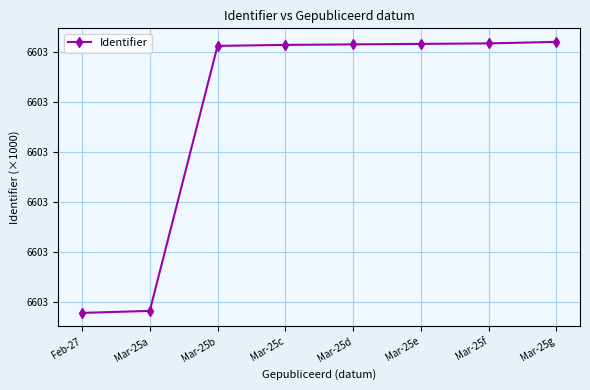

Rank the categories by value from highest to lowest.

Mar-25g, Mar-25f, Mar-25e, Mar-25d, Mar-25c, Mar-25b, Mar-25a, Feb-27